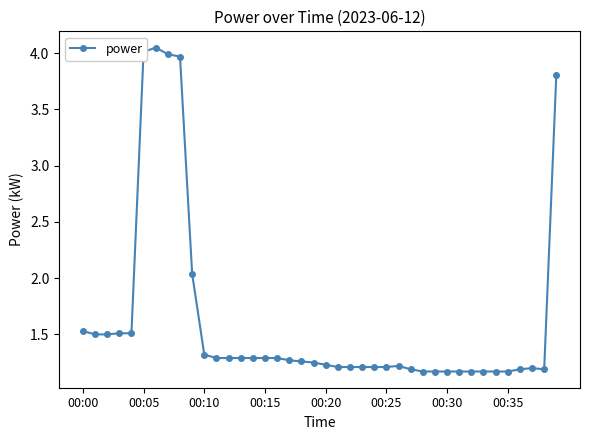

What is the average value?

1.6